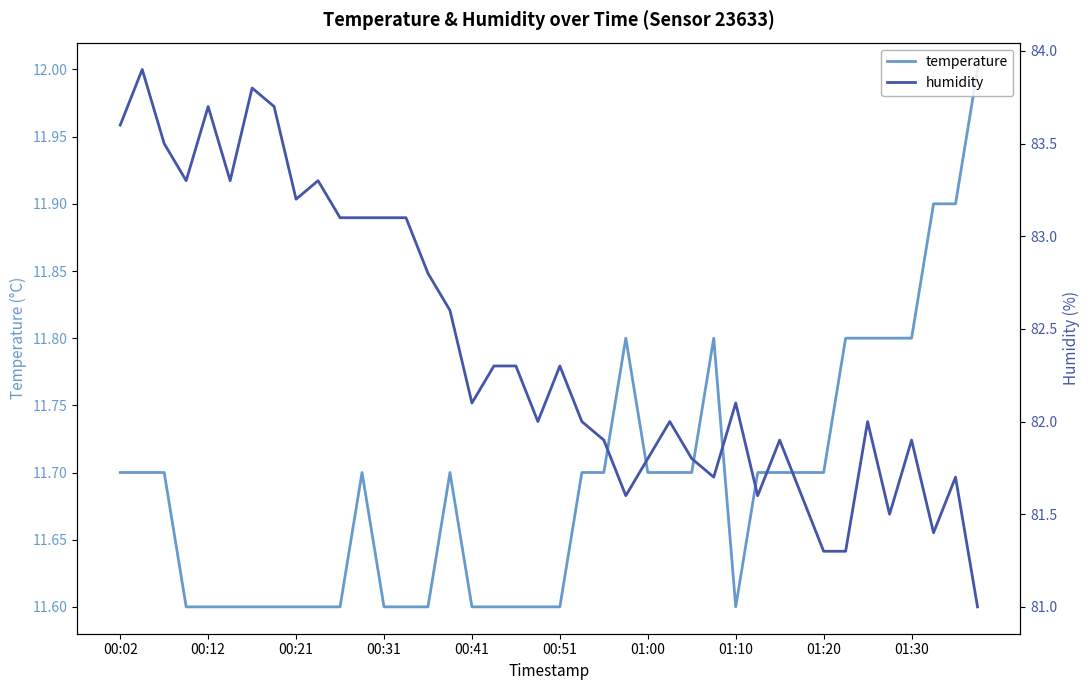

Does the chart display data point markers on the line(s)?

No